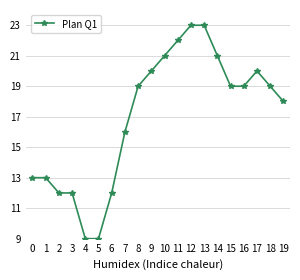

What is the minimum value shown in the chart?

9